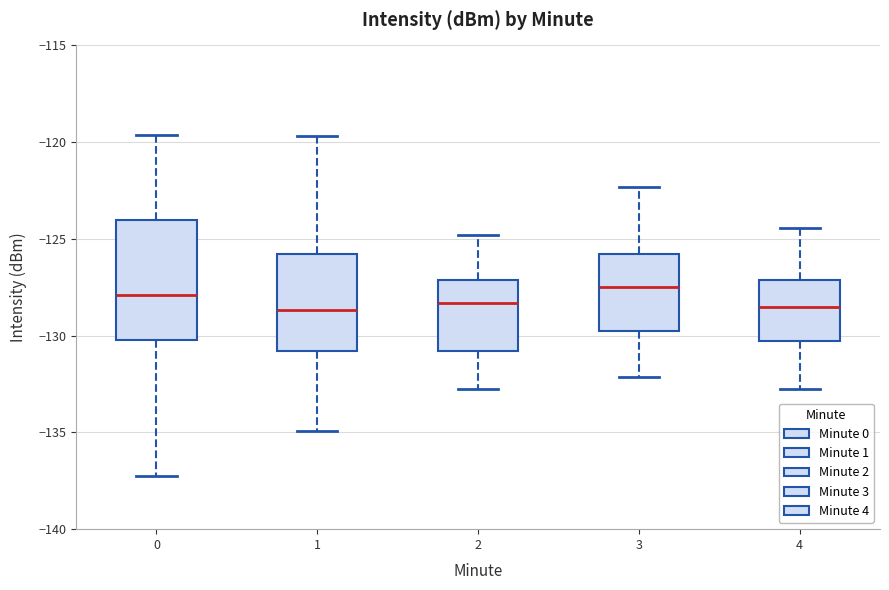

Reading left to right, read every box against the y-axis: the position of its median line, the range the box covers, and the ends of its whiskers. The values are not printed on the chart, so give them approximately, as read against the axis.

0: median -128.0, box -130.0 to -124.0, whiskers -137.5 to -119.5
1: median -128.5, box -131.0 to -126.0, whiskers -135.0 to -119.5
2: median -128.5, box -131.0 to -127.0, whiskers -133.0 to -125.0
3: median -127.5, box -130.0 to -126.0, whiskers -132.0 to -122.5
4: median -128.5, box -130.5 to -127.0, whiskers -133.0 to -124.5